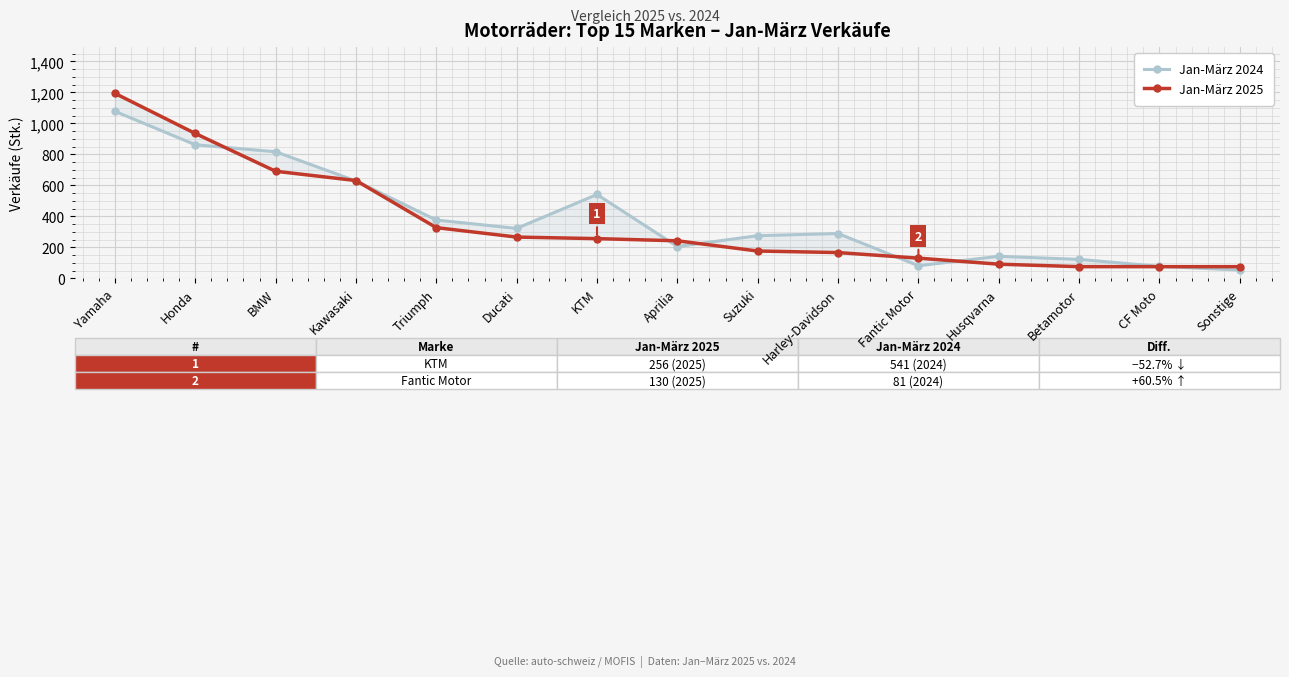

How many values in the Jan-März 2024 series are below 289?

7